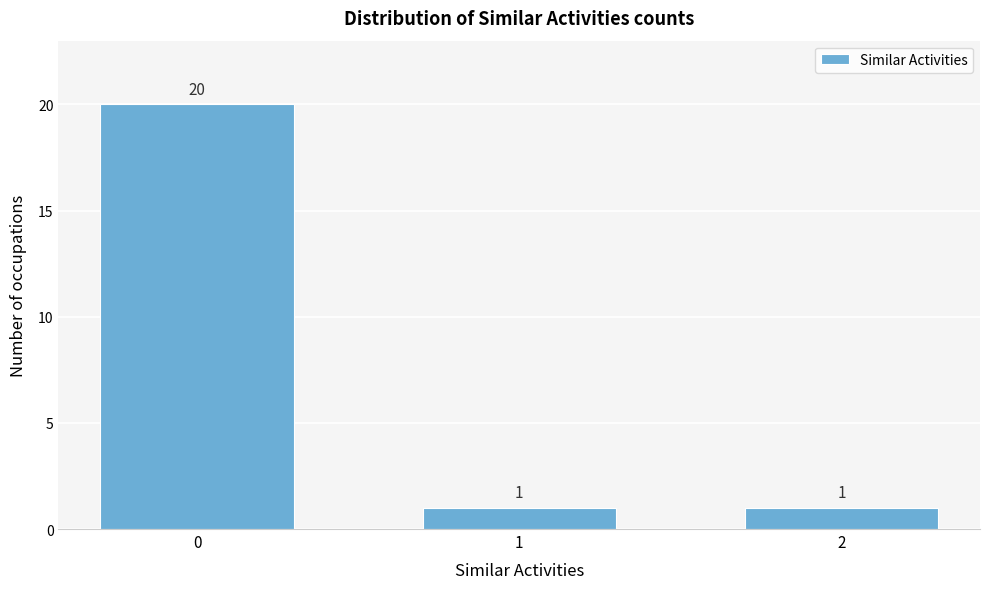

Reading left to right, extract all data points from this chart.

20	1	1